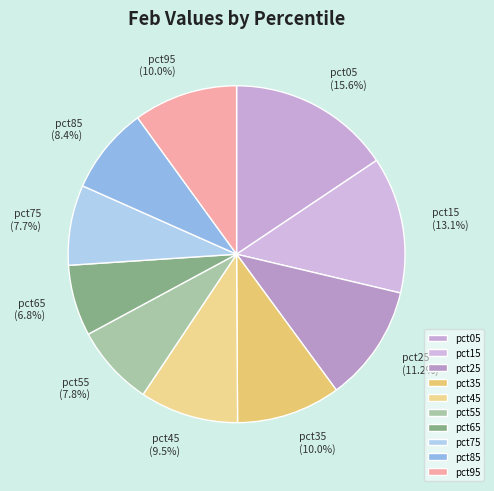

What is the total percentage of pct45 and pct65?

16.3%